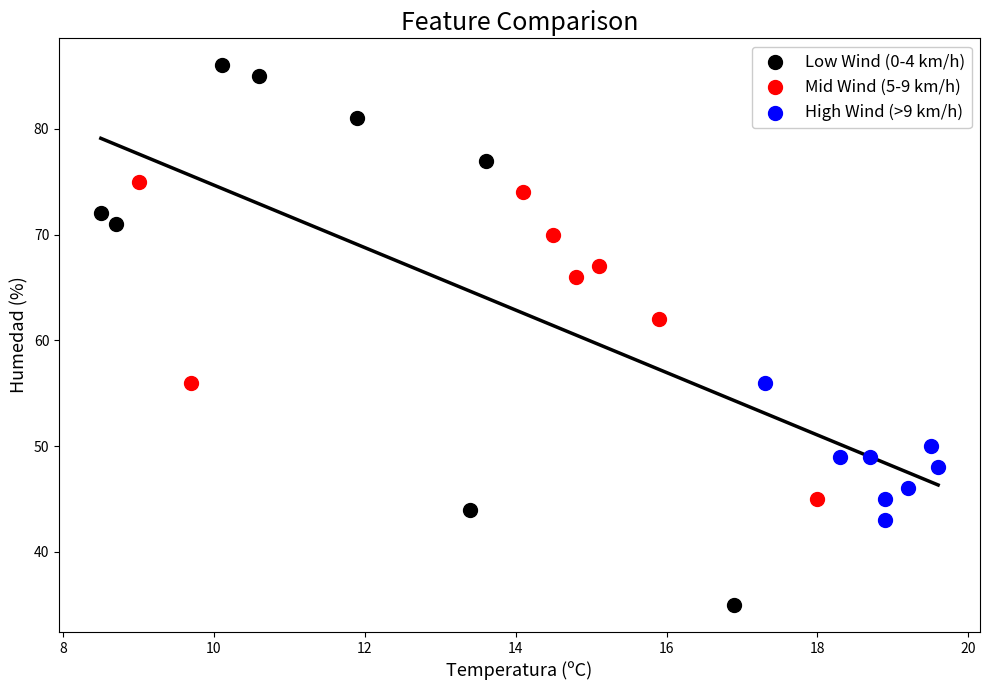

Which series reaches the maximum Y coordinate?

Low Wind (0-4 km/h)